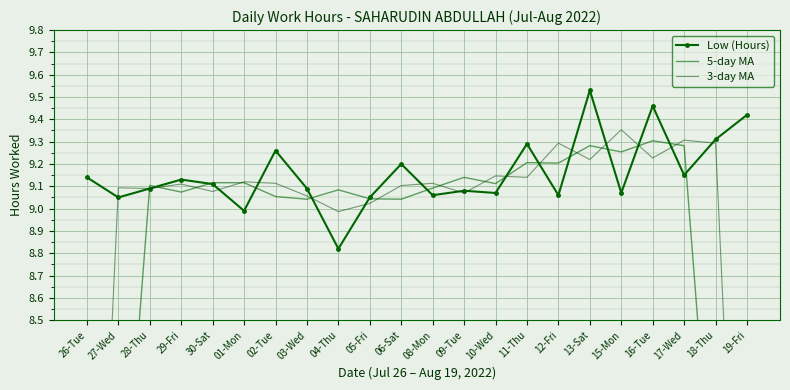

Rank the categories by 3-day MA value from lowest to highest.

26-Tue, 19-Fri, 04-Thu, 05-Fri, 03-Wed, 09-Tue, 30-Sat, 28-Thu, 27-Wed, 06-Sat, 29-Fri, 02-Tue, 08-Mon, 01-Mon, 11-Thu, 10-Wed, 13-Sat, 16-Tue, 12-Fri, 18-Thu, 17-Wed, 15-Mon